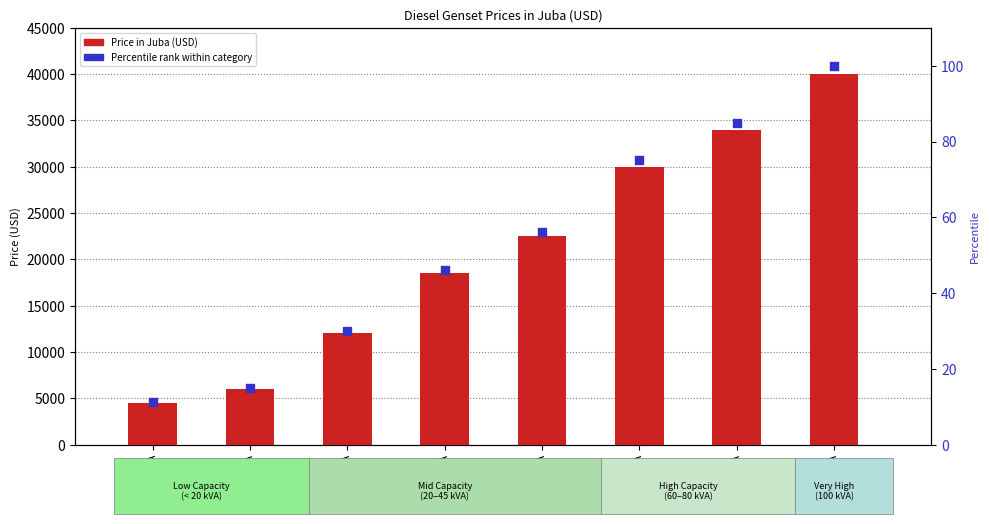

At which category is the sum across all series the highest?

100 kVA